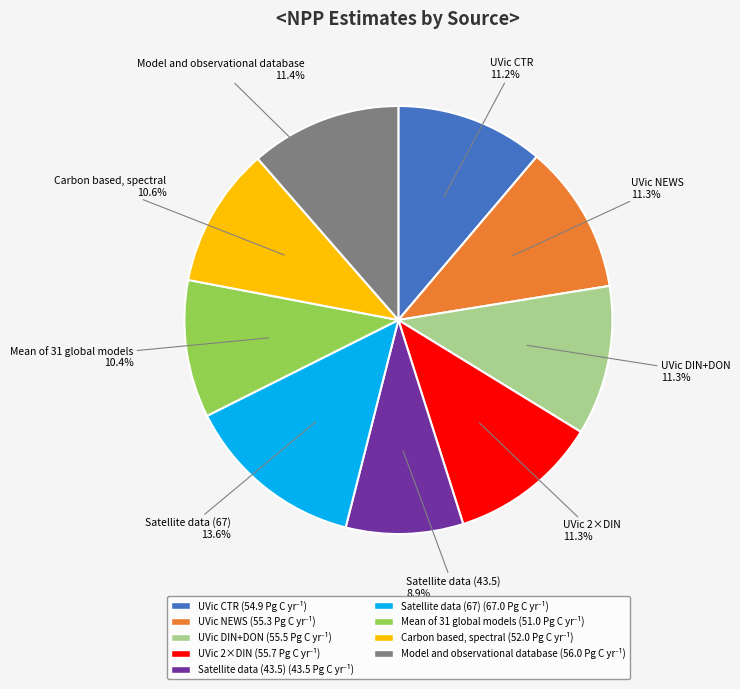

Count the number of slices in the pie.

9